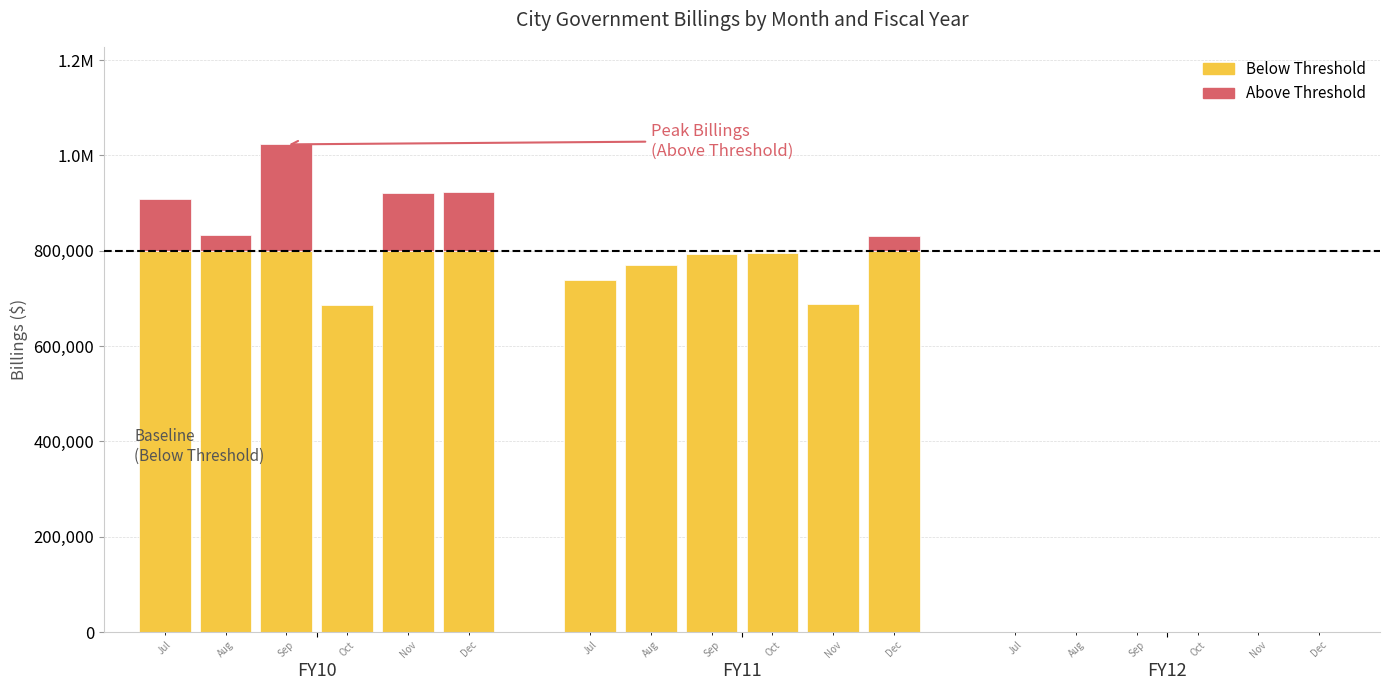

How many bars are there in each group?

6